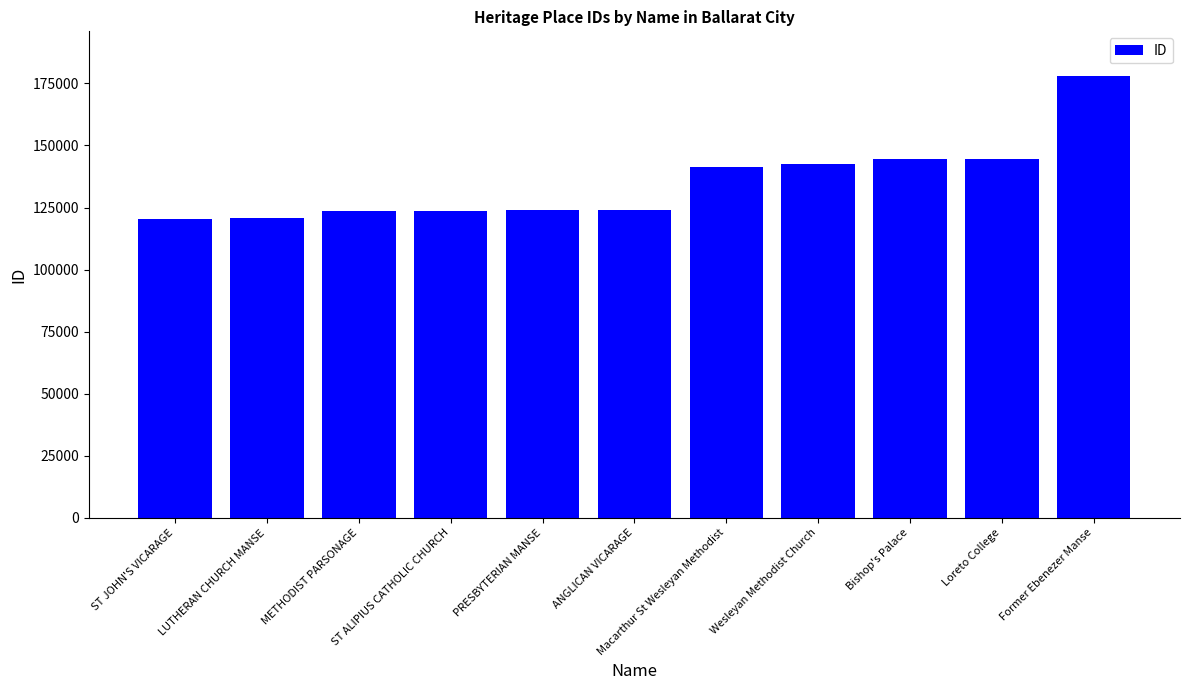

What is the sum of all values?

1487952